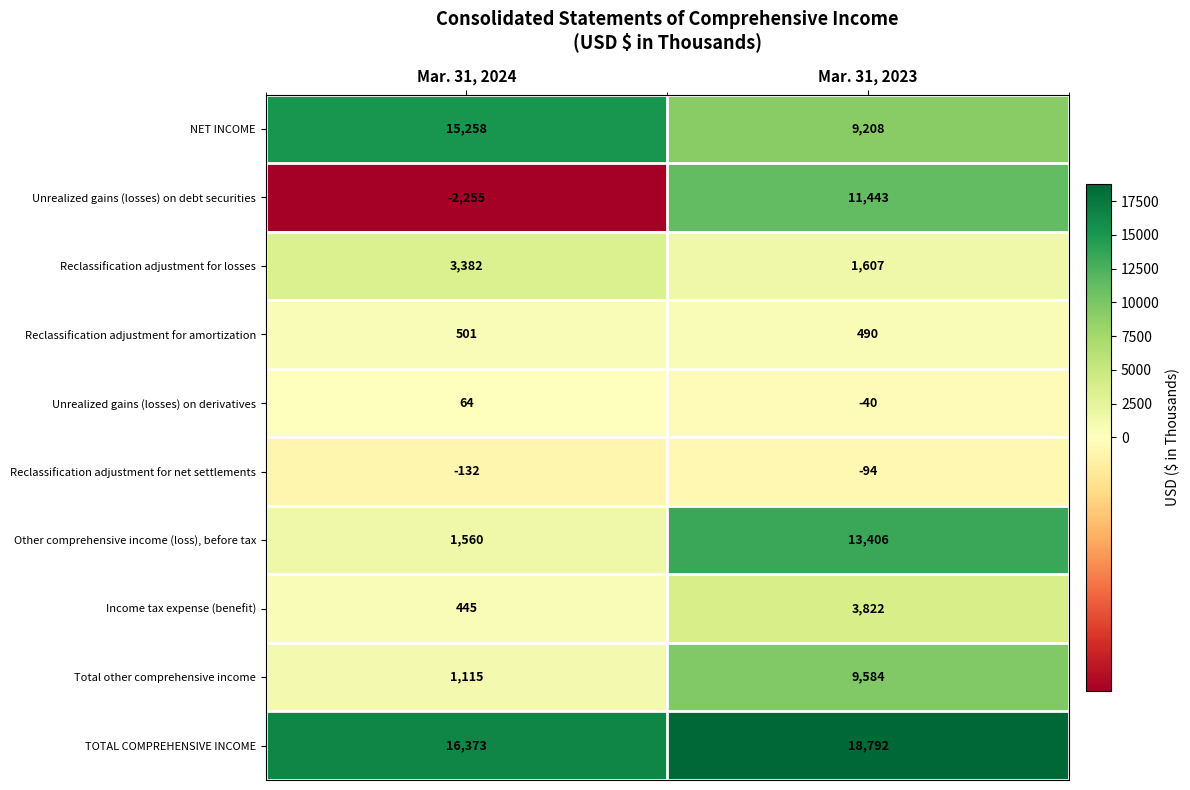

What is the difference between the TOTAL COMPREHENSIVE INCOME values at Mar. 31, 2024 and Mar. 31, 2023?

2419